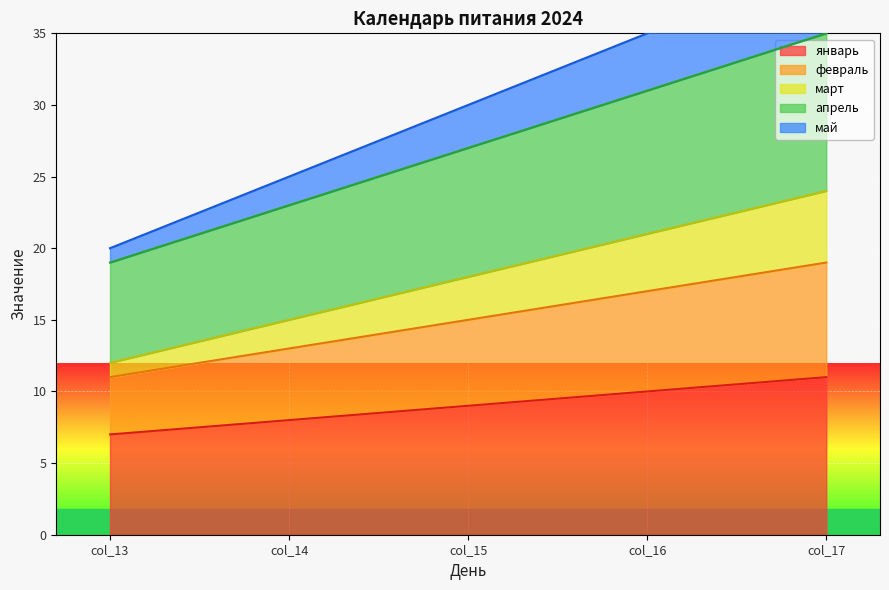

How many lines are shown in the chart?

5